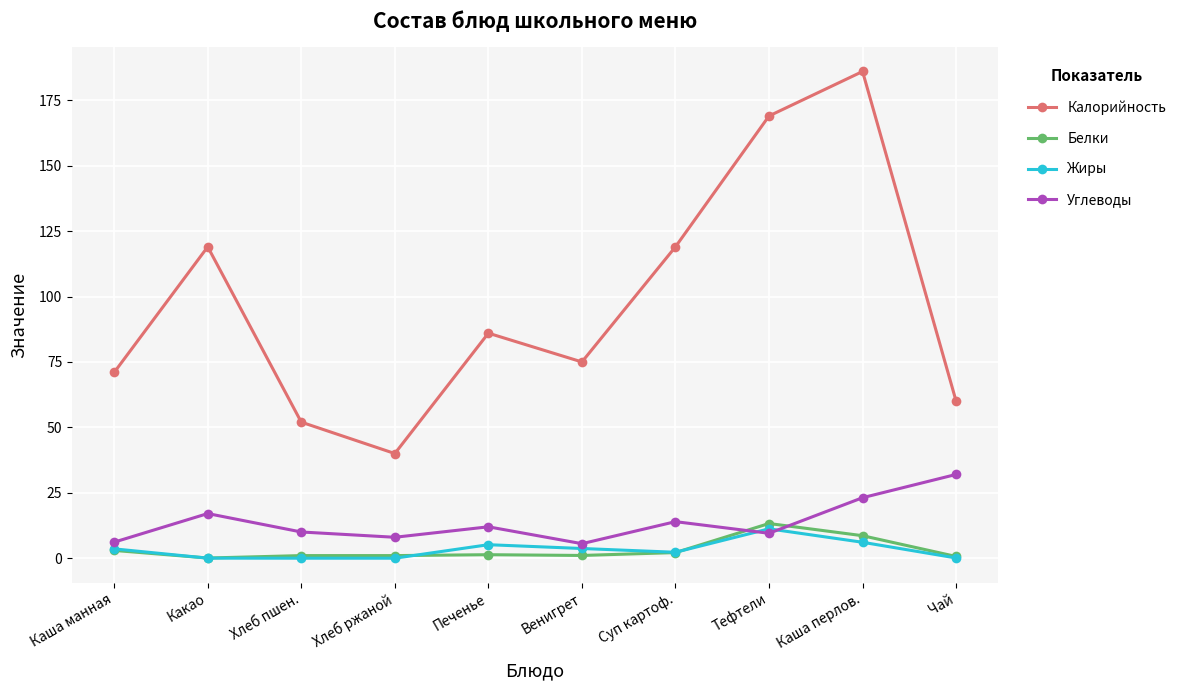

What are all the series names shown in the legend?

Калорийность, Белки, Жиры, Углеводы